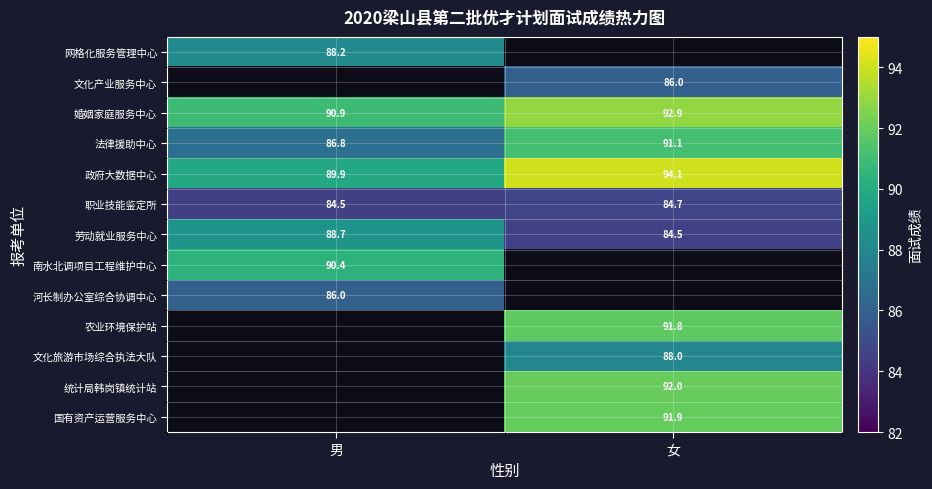

What is the greatest value displayed?

94.1